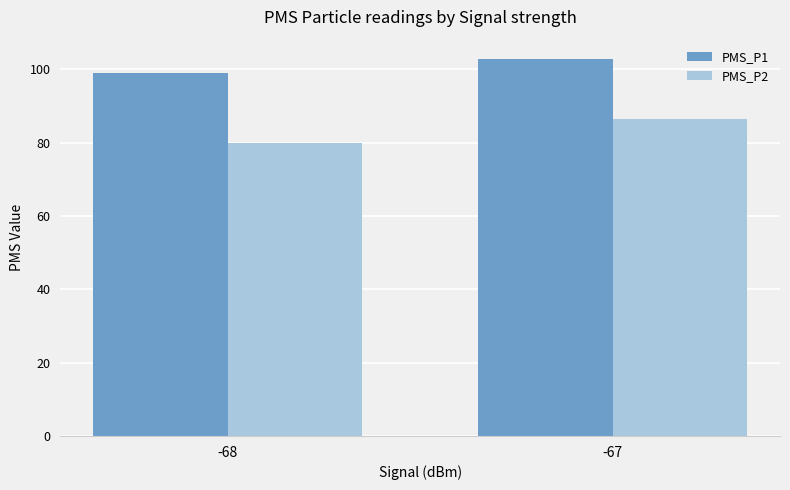

Where is PMS_P1 nearest to the value 100?

-68